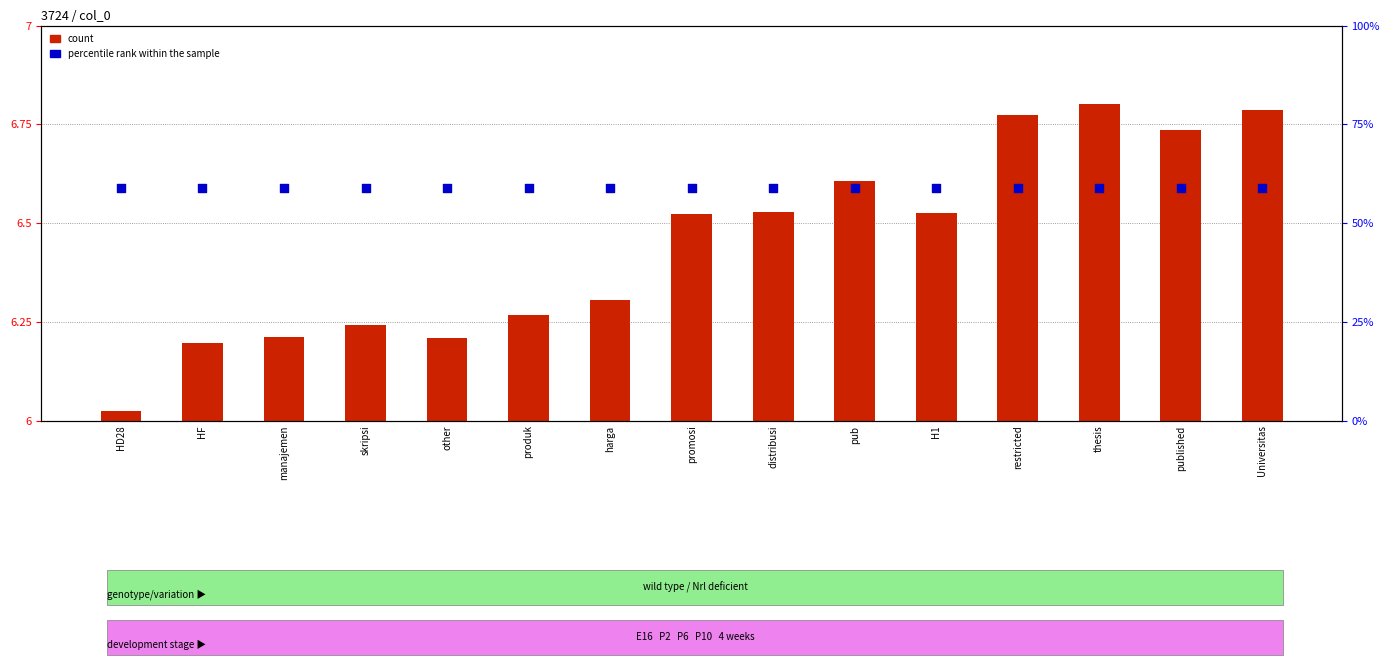

Which series reaches the minimum Y coordinate?

count